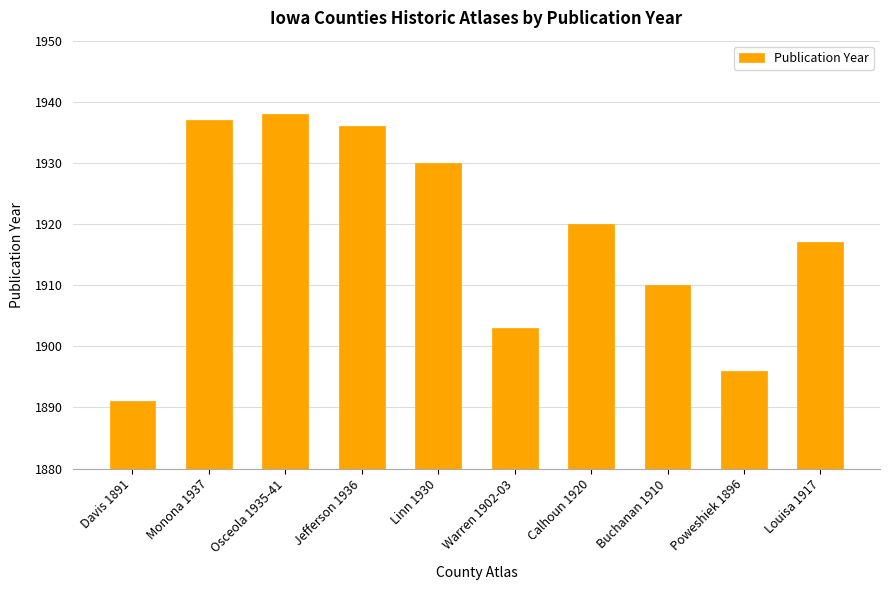

Reading right to left, extract all data points from this chart.

Louisa 1917=1917	Poweshiek 1896=1896	Buchanan 1910=1910	Calhoun 1920=1920	Warren 1902-03=1903	Linn 1930=1930	Jefferson 1936=1936	Osceola 1935-41=1938	Monona 1937=1937	Davis 1891=1891